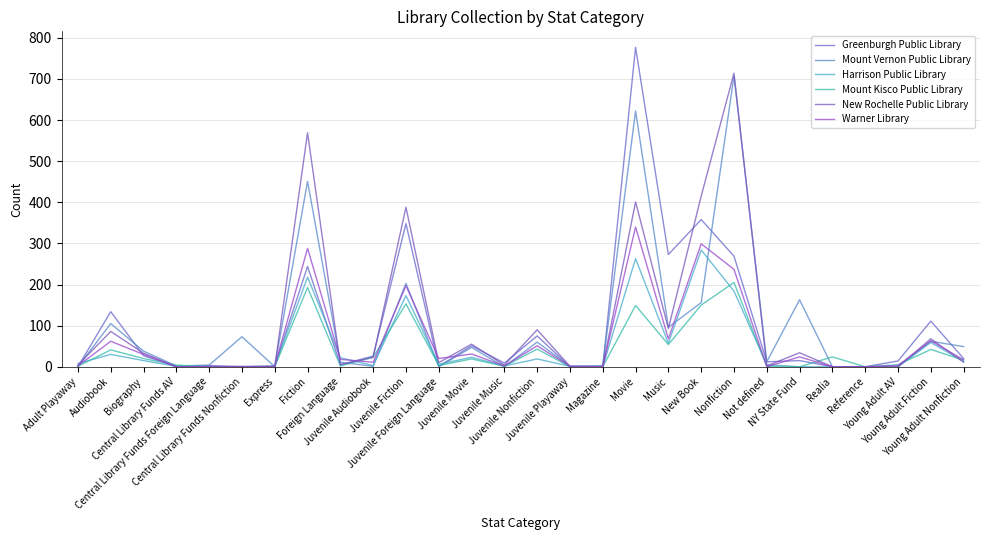

Is it true that New Rochelle Public Library equals 35 at Juvenile Movie?

False